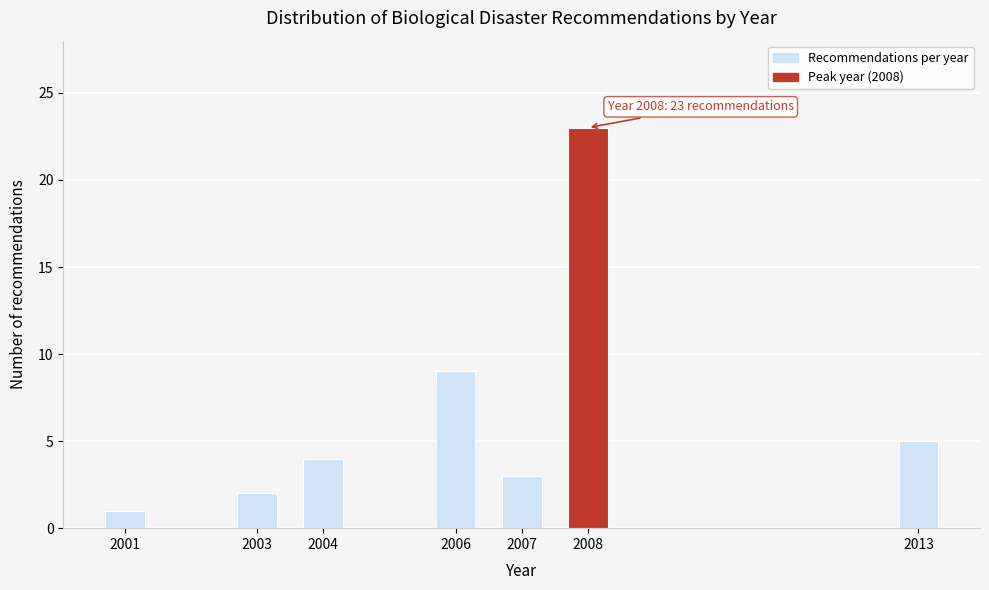

Reading left to right, list all the values displayed in this chart.

2001=1	2003=2	2004=4	2006=9	2007=3	2008=23	2013=5